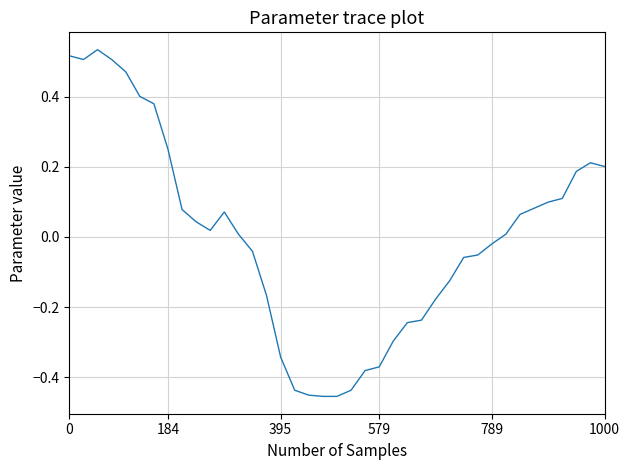

Does the chart have visible grid lines?

Yes